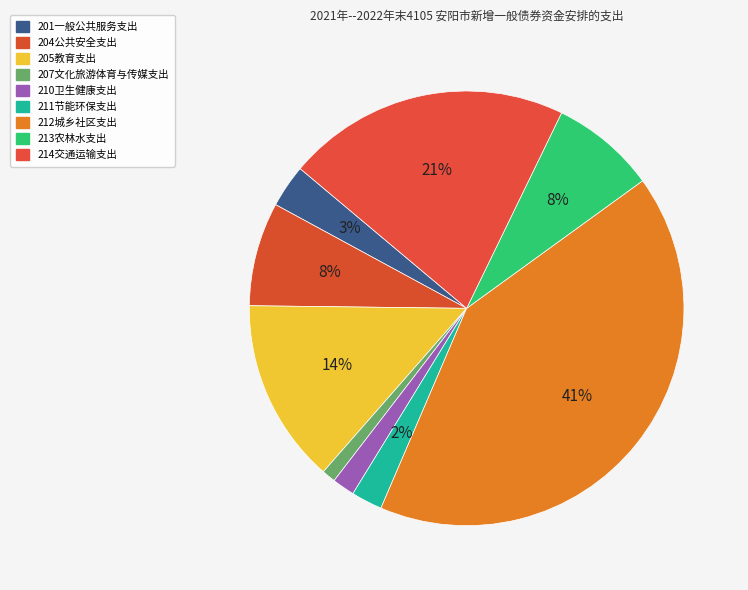

How many slices are in this pie chart?

9